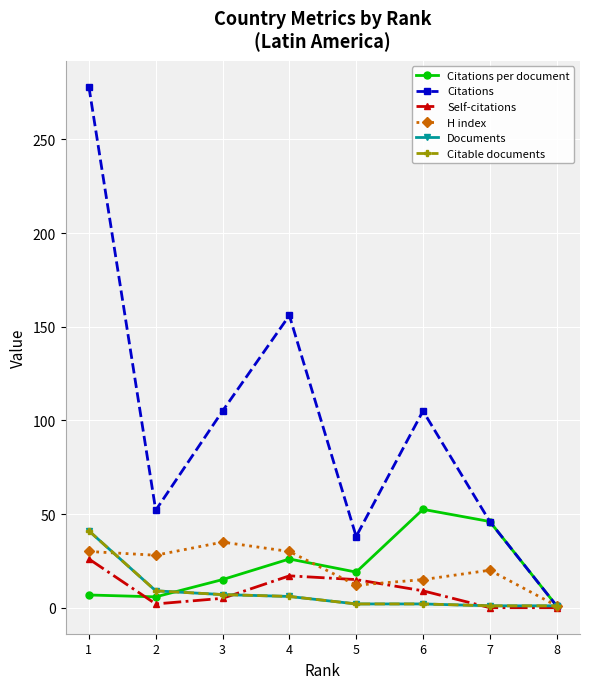

Reading right to left, extract all data points from this chart.

Citations per document: 8=1.0	7=46.0	6=52.5	5=19.0	4=26.0	3=15.0	2=5.8	1=6.8
Citations: 8=1.0	7=46.0	6=105.0	5=38.0	4=156.0	3=105.0	2=52.0	1=278.0
Self-citations: 8=0.0	7=0.0	6=9.0	5=15.0	4=17.0	3=5.0	2=2.0	1=26.0
H index: 8=1.0	7=20.0	6=15.0	5=12.0	4=30.0	3=35.0	2=28.0	1=30.0
Documents: 8=1.0	7=1.0	6=2.0	5=2.0	4=6.0	3=7.0	2=9.0	1=41.0
Citable documents: 8=1.0	7=1.0	6=2.0	5=2.0	4=6.0	3=7.0	2=9.0	1=41.0